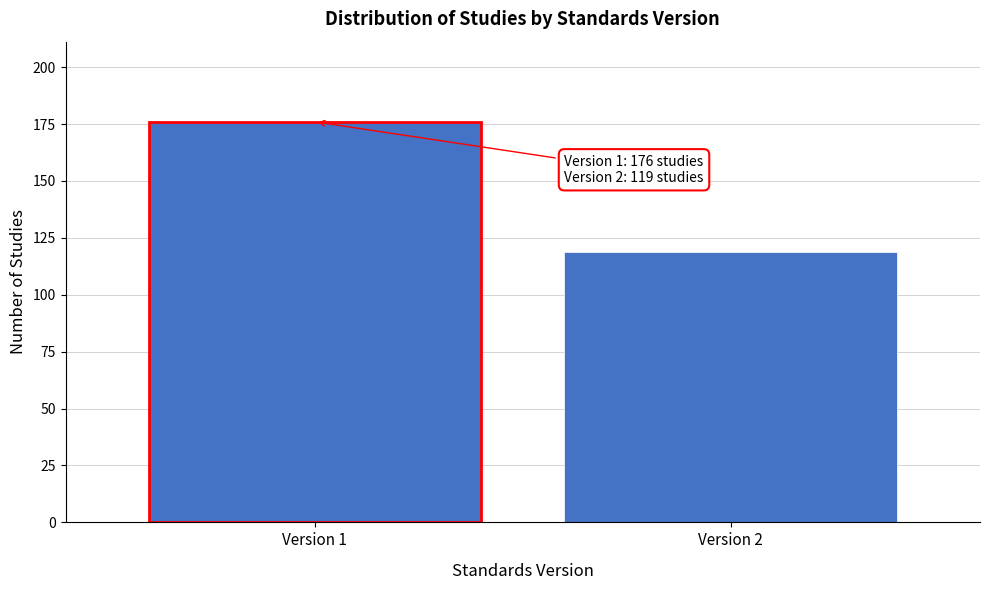

Reading left to right, list all the values displayed in this chart.

176	119